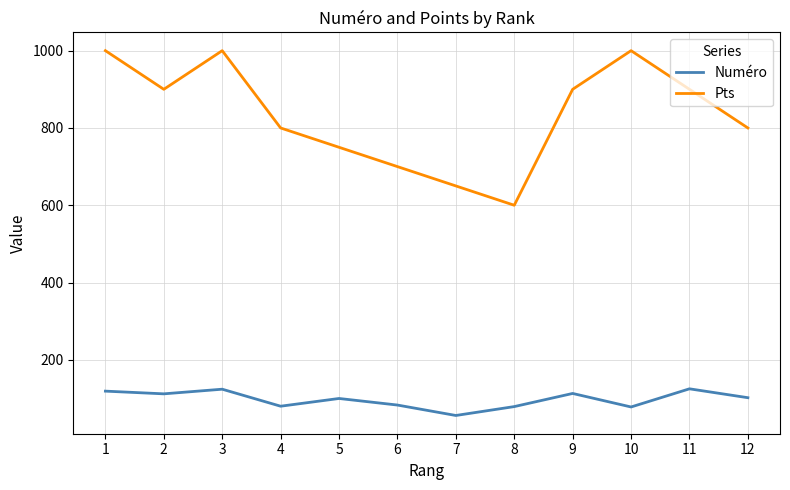

Which series changed the most between 5 and 7?

Pts